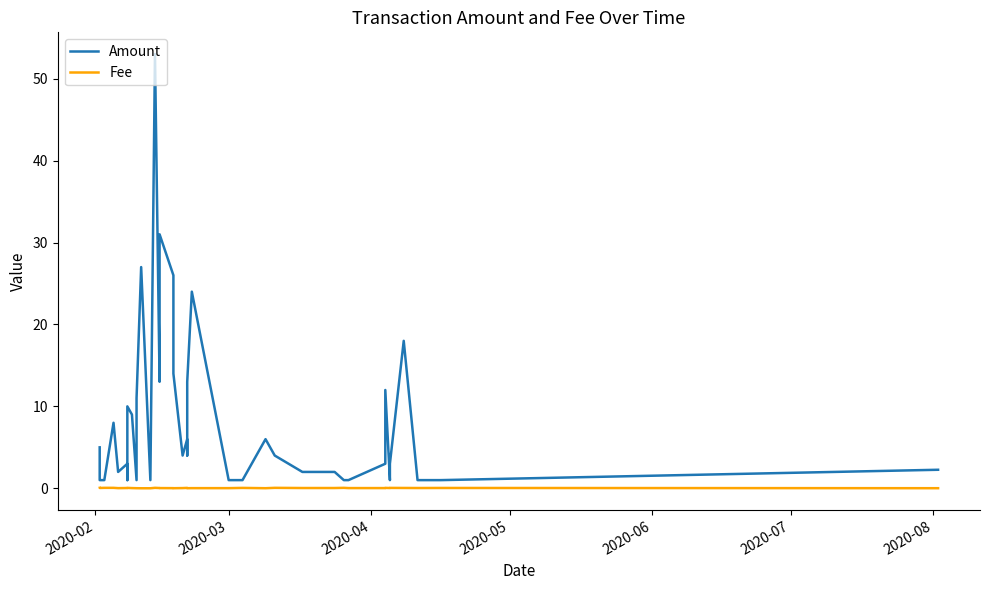

What is the difference between the second highest and minimum values in the Amount series?

30.0